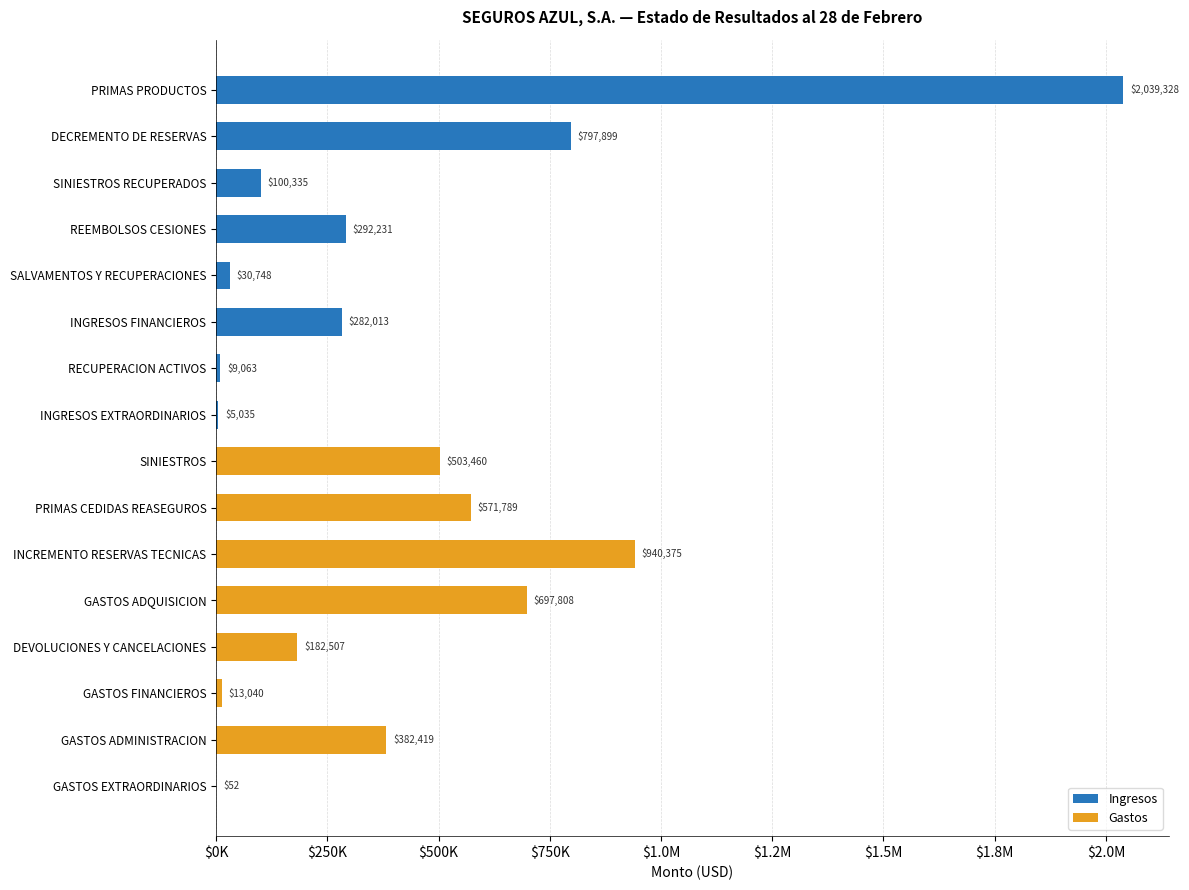

Are the bars horizontal?

Yes